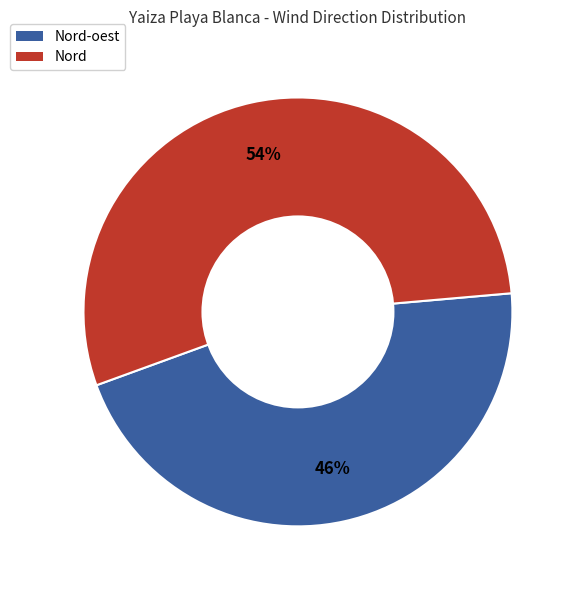

Does any single category account for the majority?

Yes